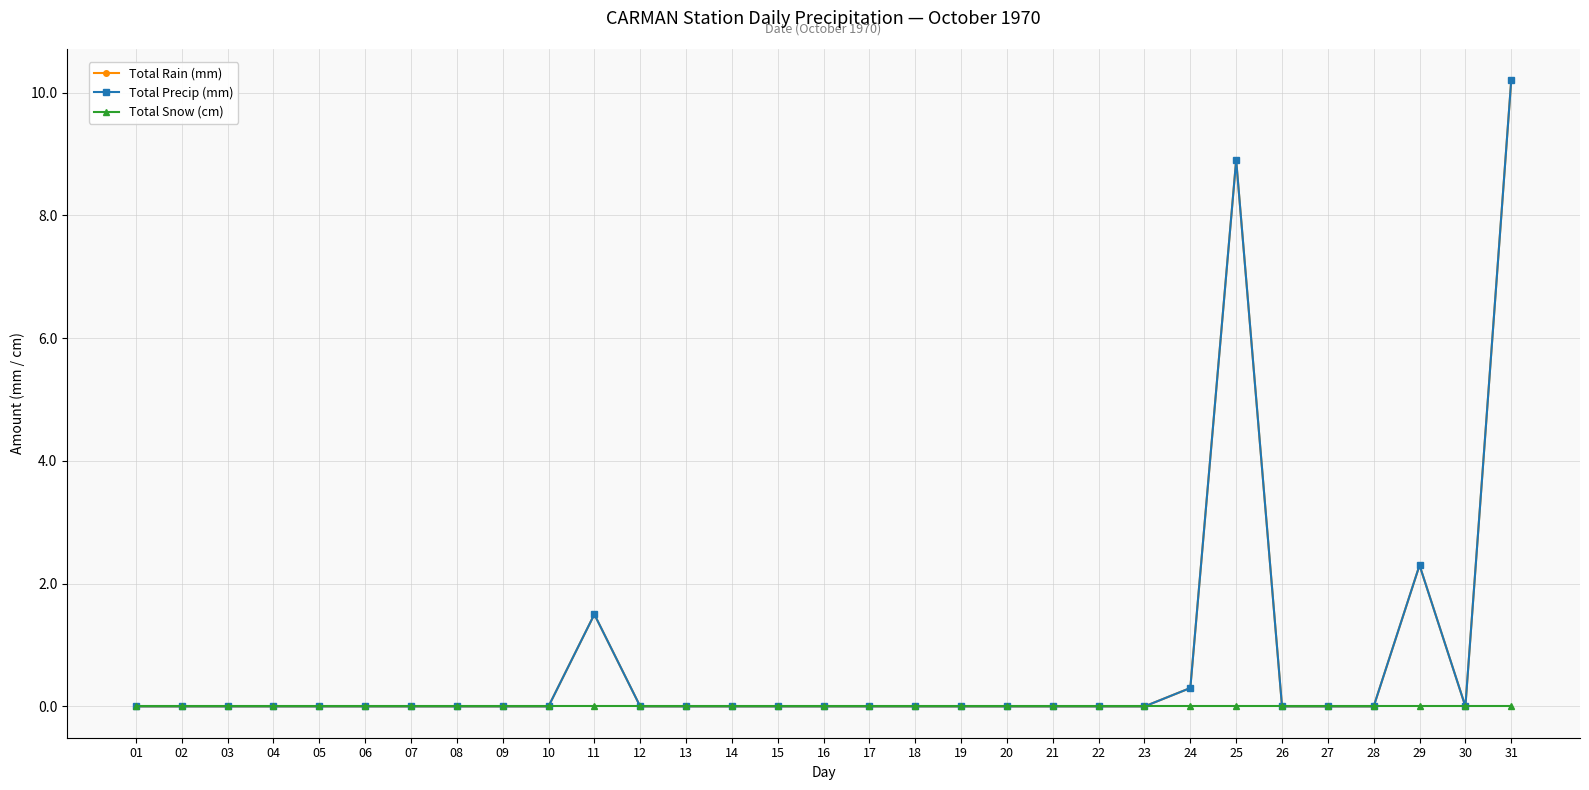

In Total Precip (mm), how many points are lower than both neighbors (excluding endpoints)?

1